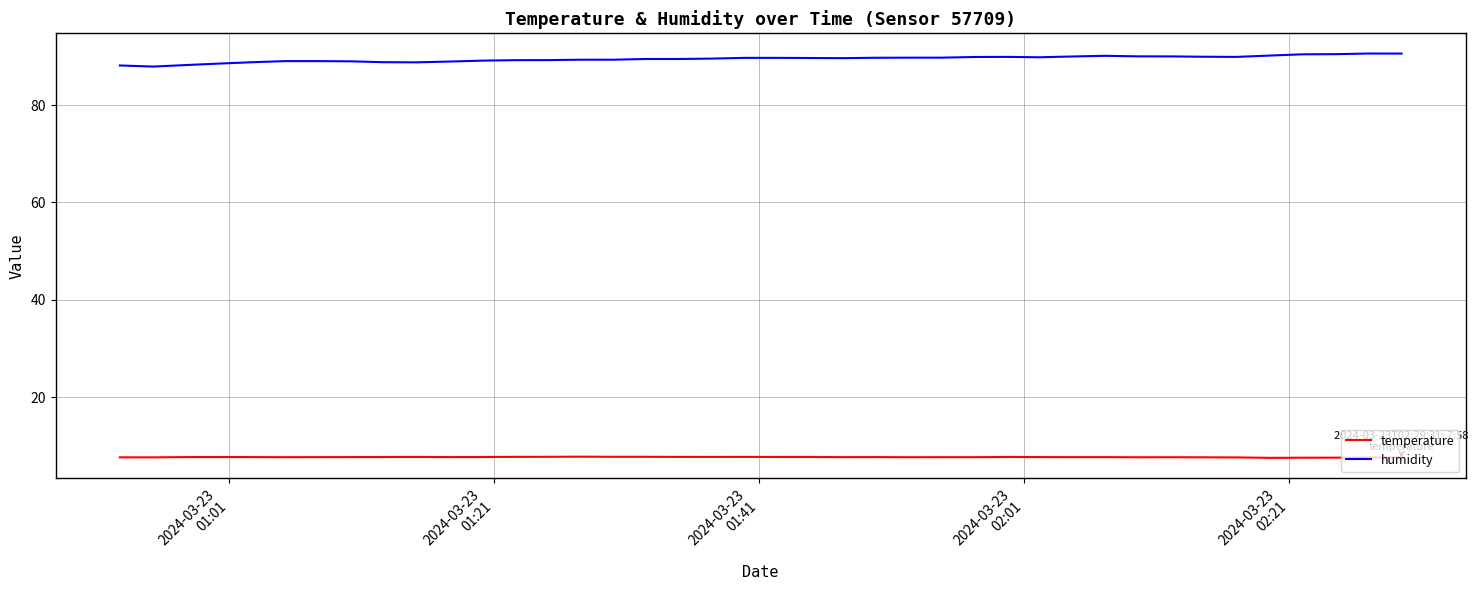

True or false: temperature and humidity cross at least once.

False